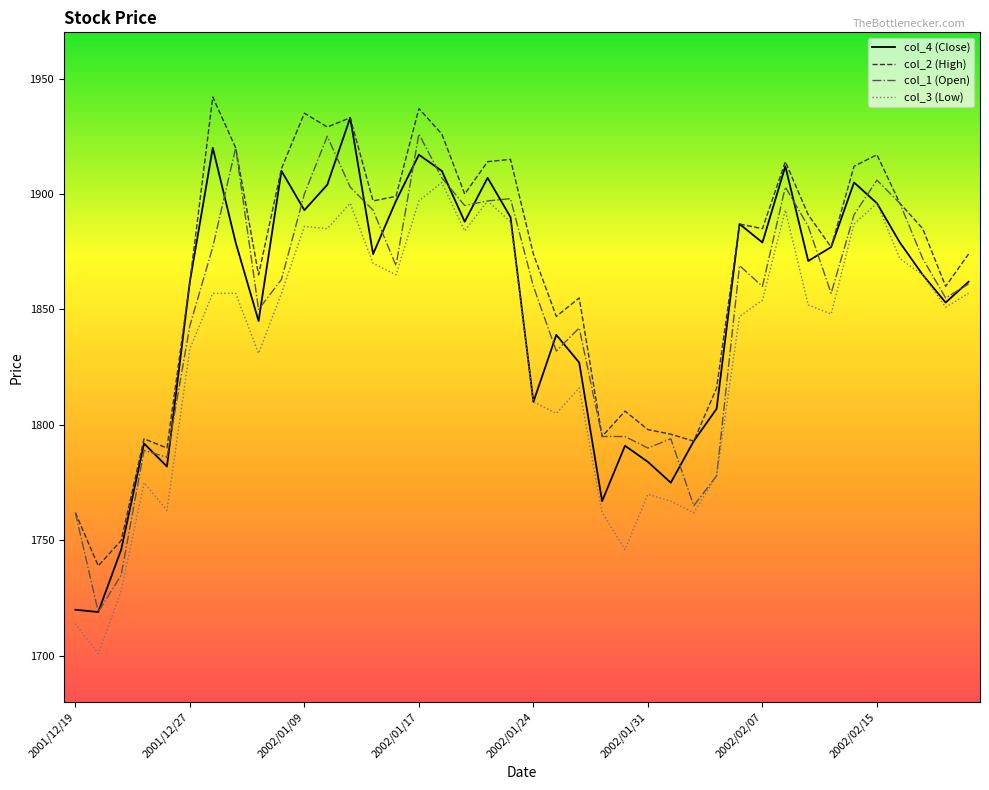

Which series has the largest total across all categories?

col_2 (High)